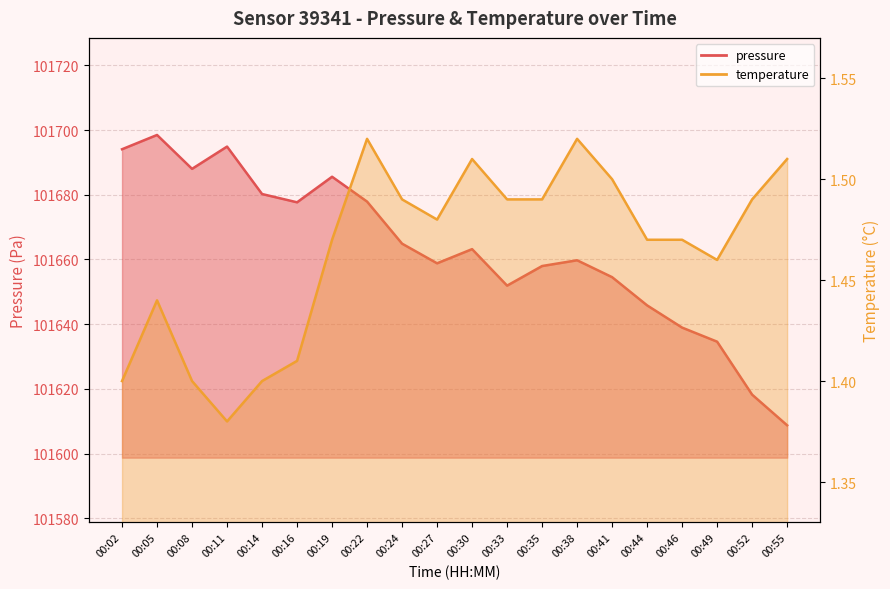

At 00:33, list the series in order from largest to smallest.

pressure, temperature